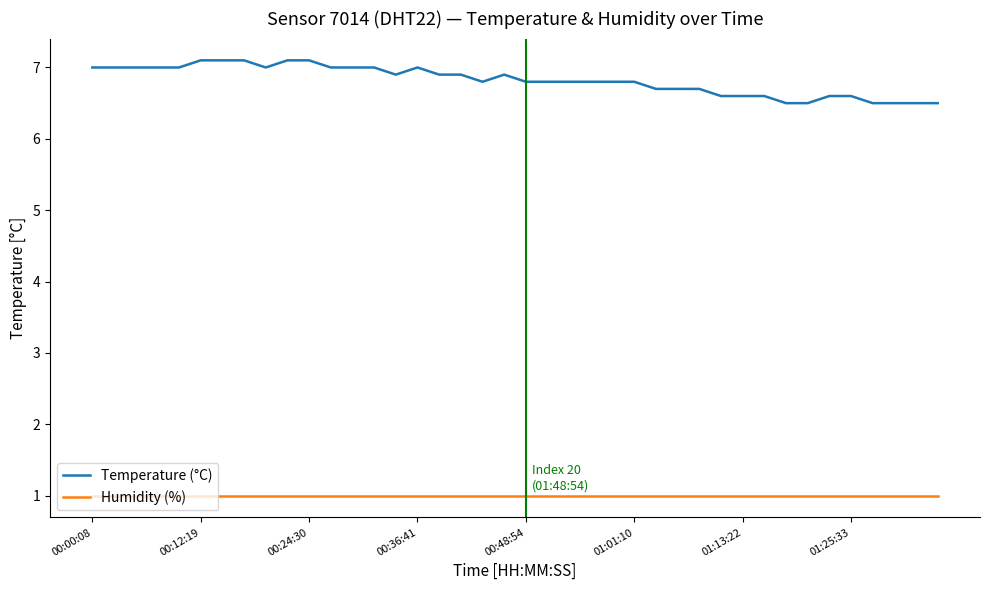

Which series has the largest range (max minus min)?

Temperature (°C)